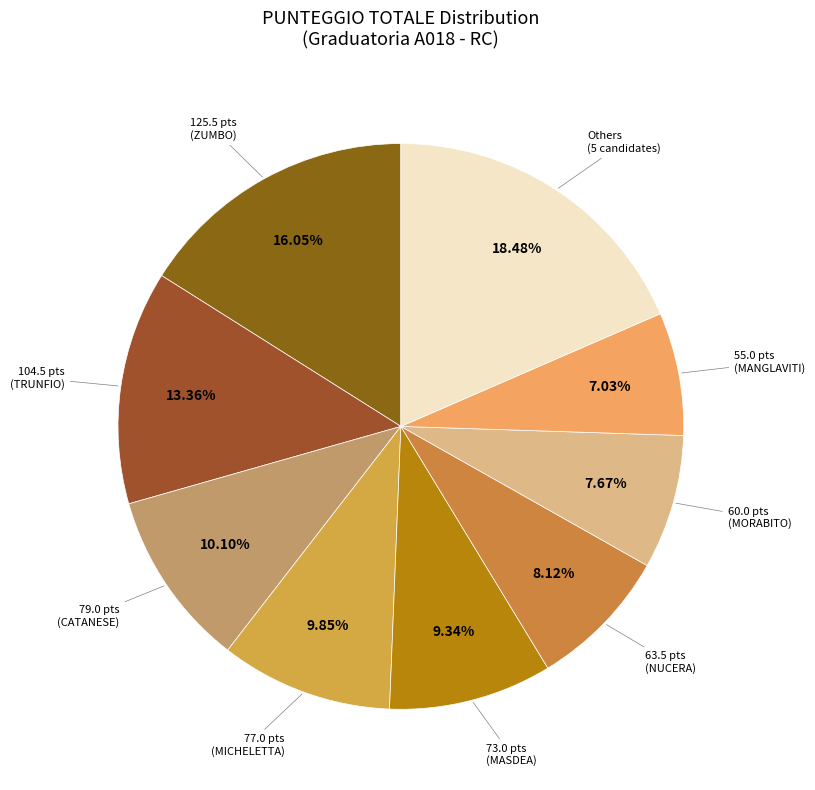

Is there any slice that represents more than half of the pie?

No